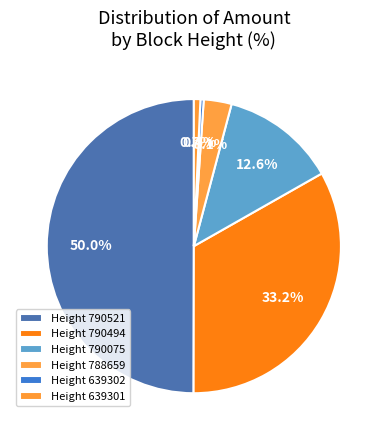

How many segments does this pie chart have?

6